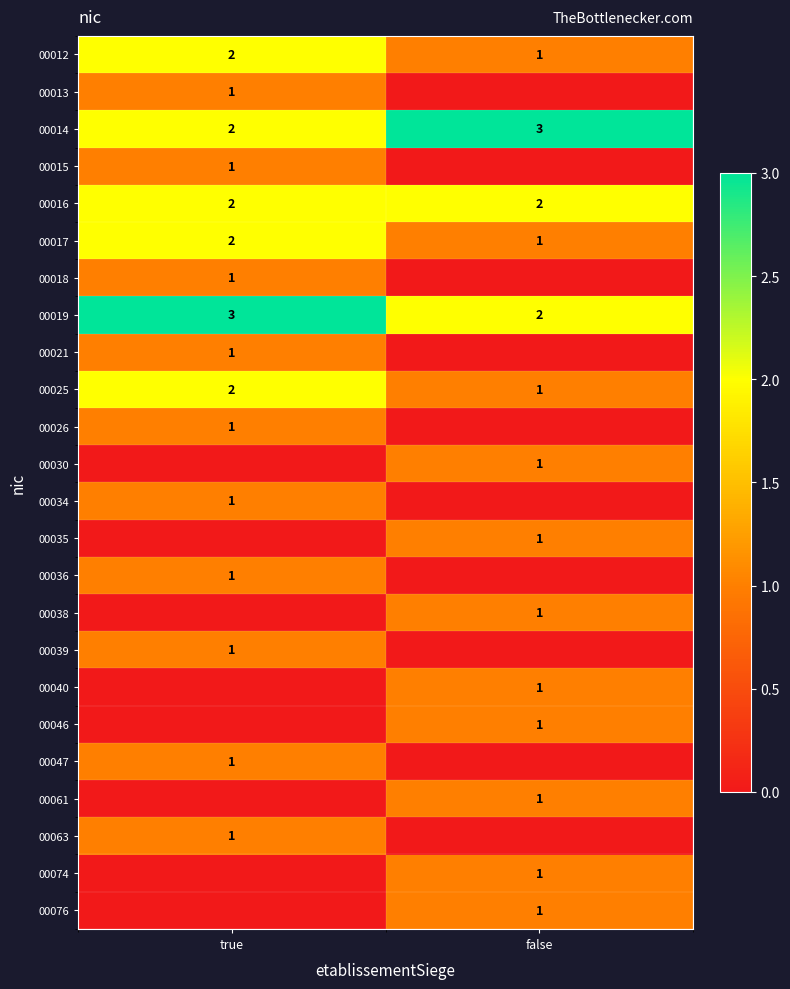

The value of 00016 at false is 2. True or false?

True